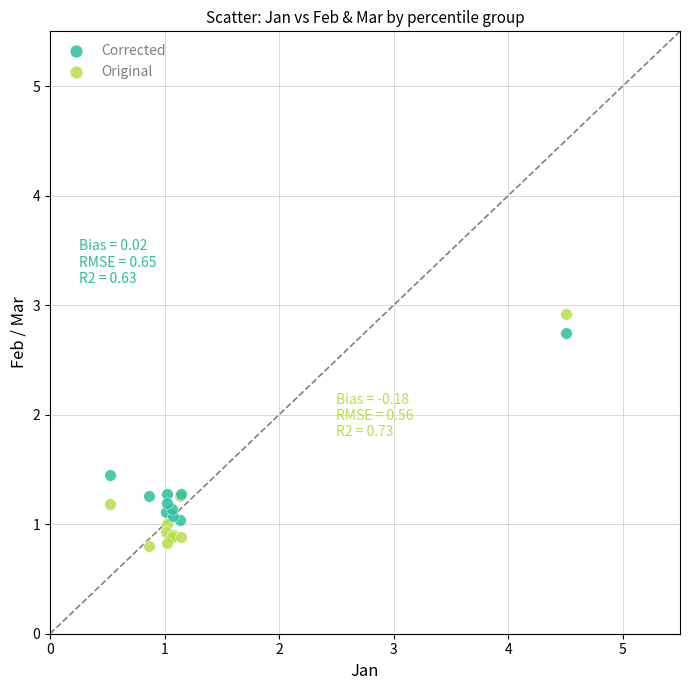

What is the X range (max minus min) for the scatter plot?

4.0